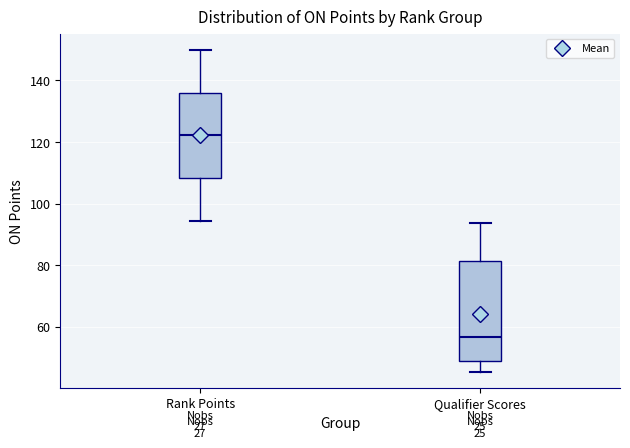

Reading left to right, transcribe this box plot: for each box, give where its median line is, the range the box spans, and where its two whiskers end, as read against the y-axis. The values are not printed on the chart, so give them approximately, as read against the axis.

Rank Points: median 122, box 108 to 136, whiskers 94 to 150
Qualifier Scores: median 56, box 50 to 82, whiskers 46 to 94